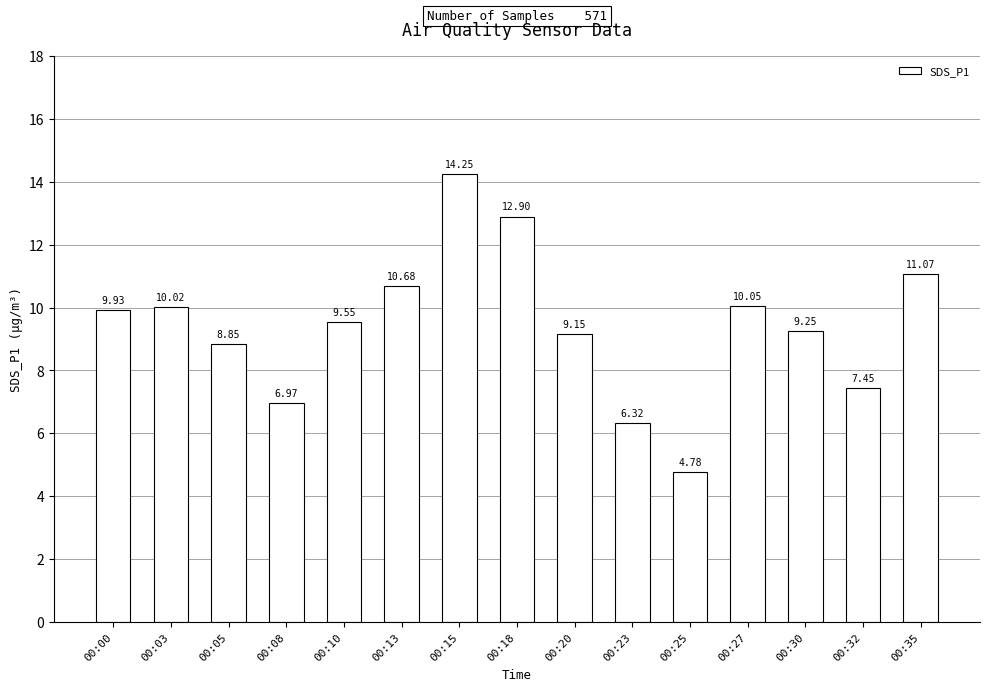

List the labels in order of value, smallest first.

00:25, 00:23, 00:08, 00:32, 00:05, 00:20, 00:30, 00:10, 00:00, 00:03, 00:27, 00:13, 00:35, 00:18, 00:15